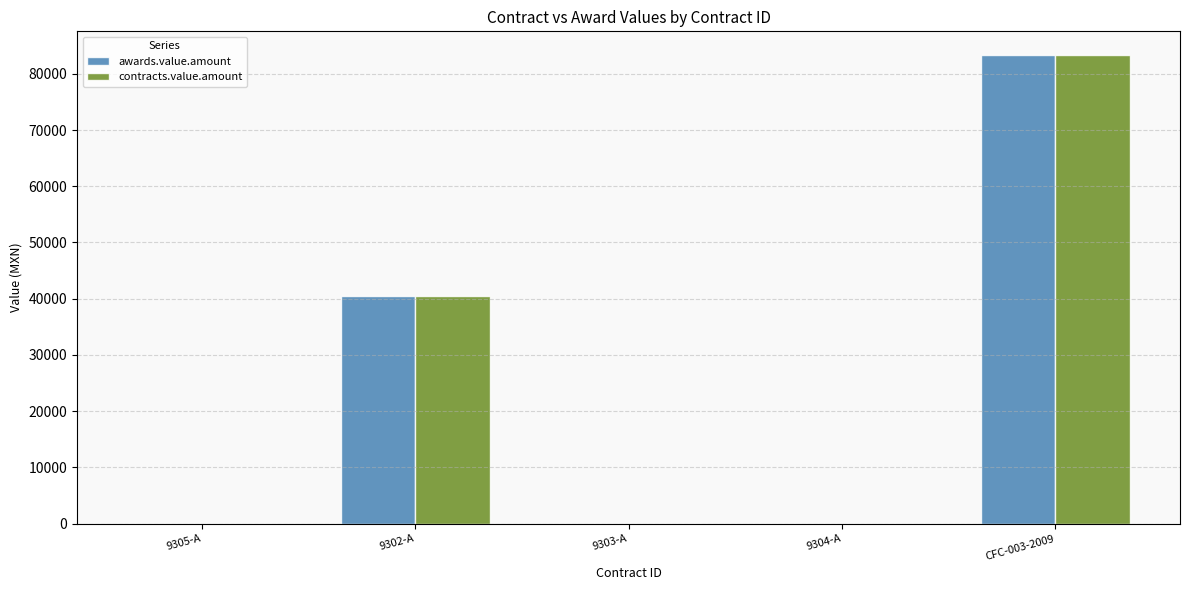

Which category has the highest value in the contracts.value.amount series?

CFC-003-2009